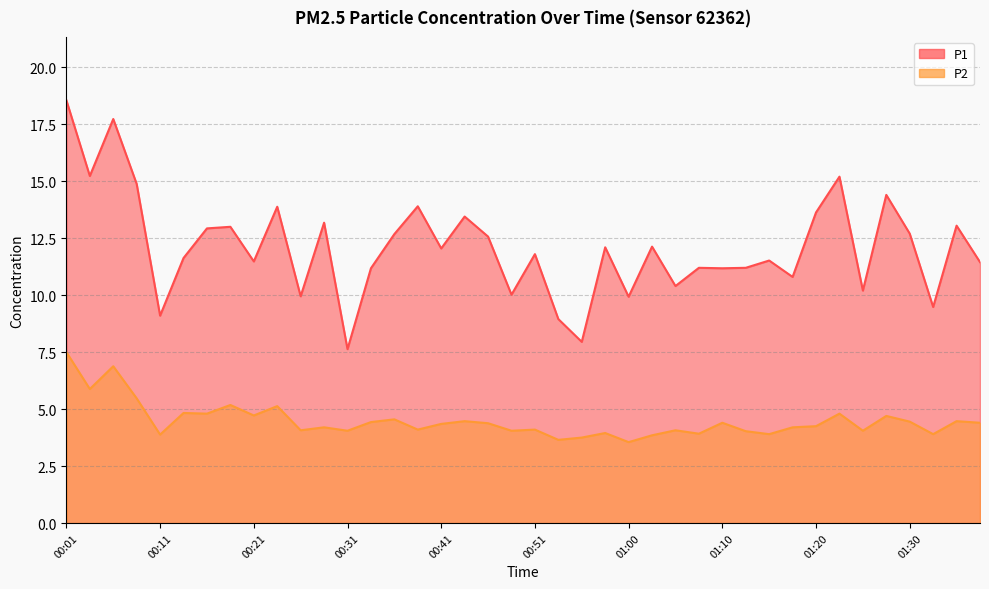

Which series has the largest range (max minus min)?

P1